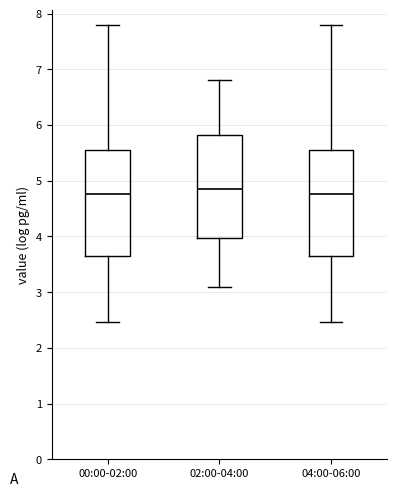

Reading left to right, transcribe this box plot: for each box, give where its median line is, the range the box spans, and where its two whiskers end, as read against the y-axis. The values are not printed on the chart, so give them approximately, as read against the axis.

00:00-02:00: median 4.8, box 3.7 to 5.6, whiskers 2.5 to 7.8
02:00-04:00: median 4.9, box 4.0 to 5.8, whiskers 3.1 to 6.8
04:00-06:00: median 4.8, box 3.7 to 5.6, whiskers 2.5 to 7.8